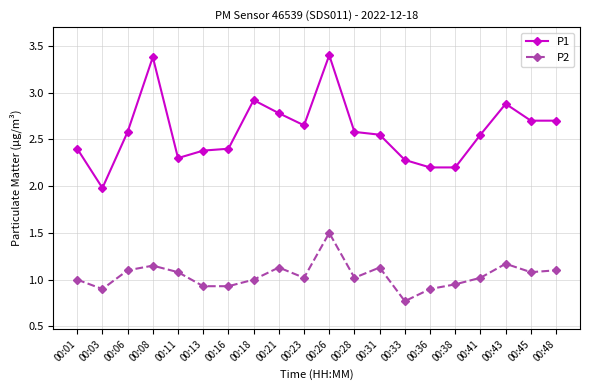

Where is P1 nearest to the value 2?

00:03